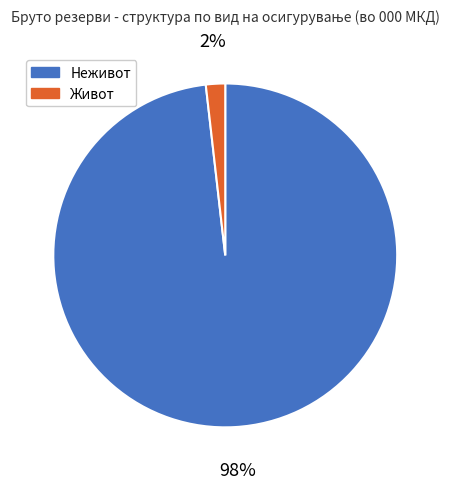

Rank the categories by value from highest to lowest.

Неживот, Живот